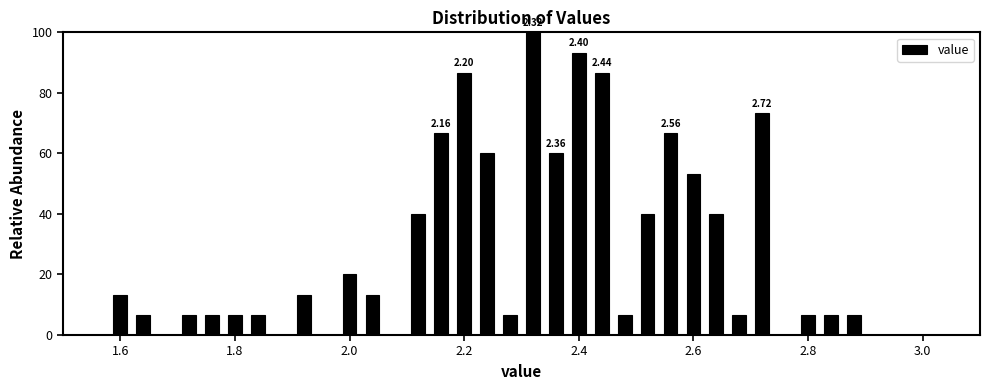

Read against the x-axis, roughly where is the centre of the tallest bar?

2.32